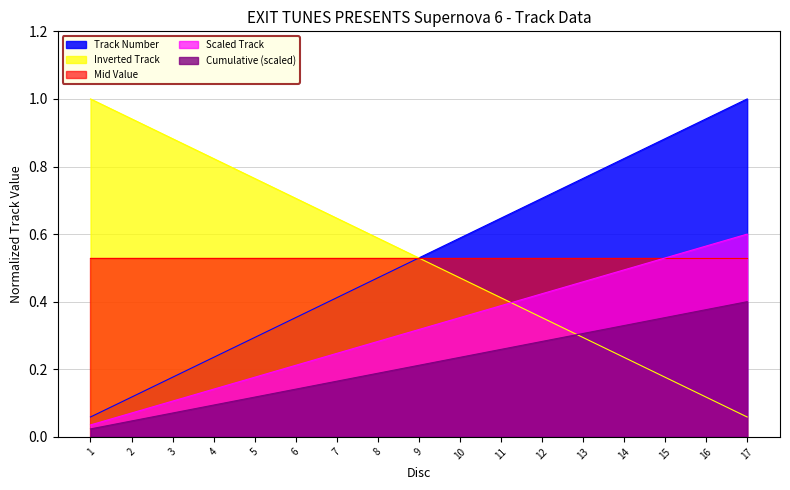

Which label corresponds to the largest value in the chart?

17